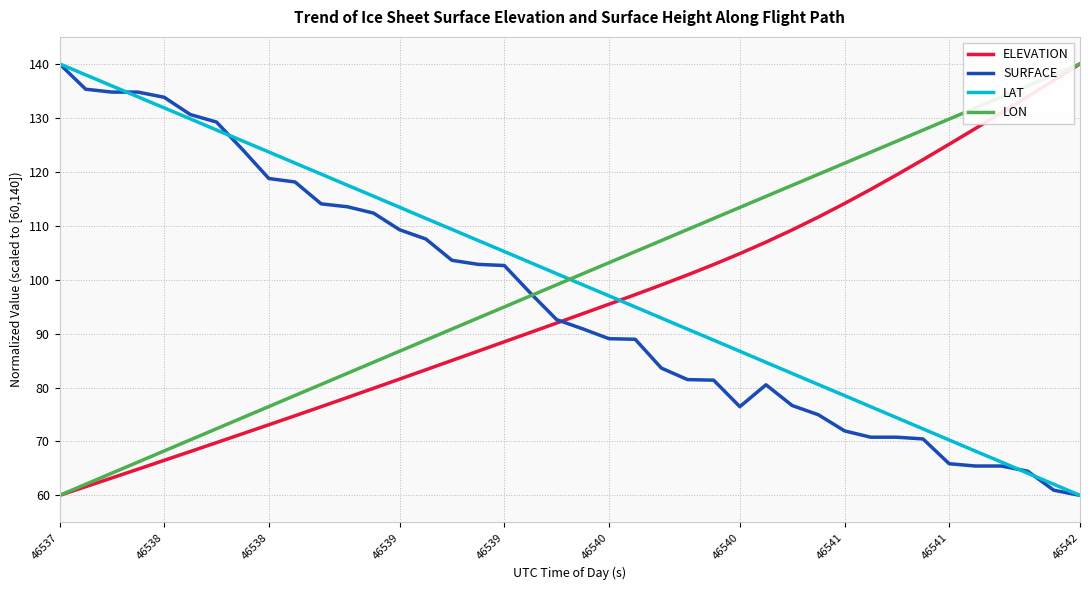

What is the minimum value shown in the chart?

60.0